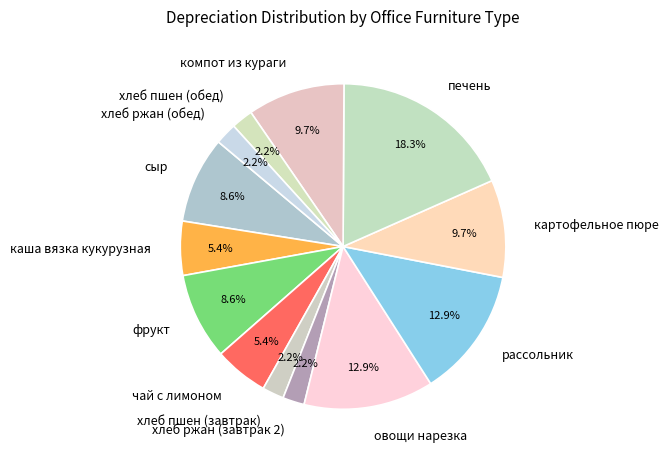

Which category has the biggest portion of the pie?

печень